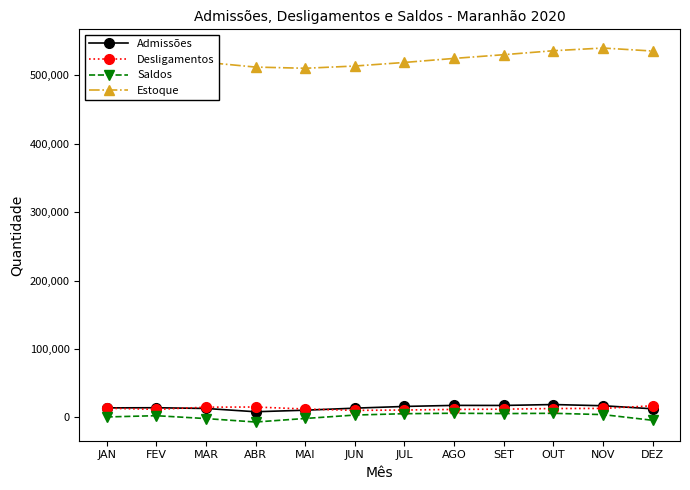

What is the lowest value of the Estoque series?

510471